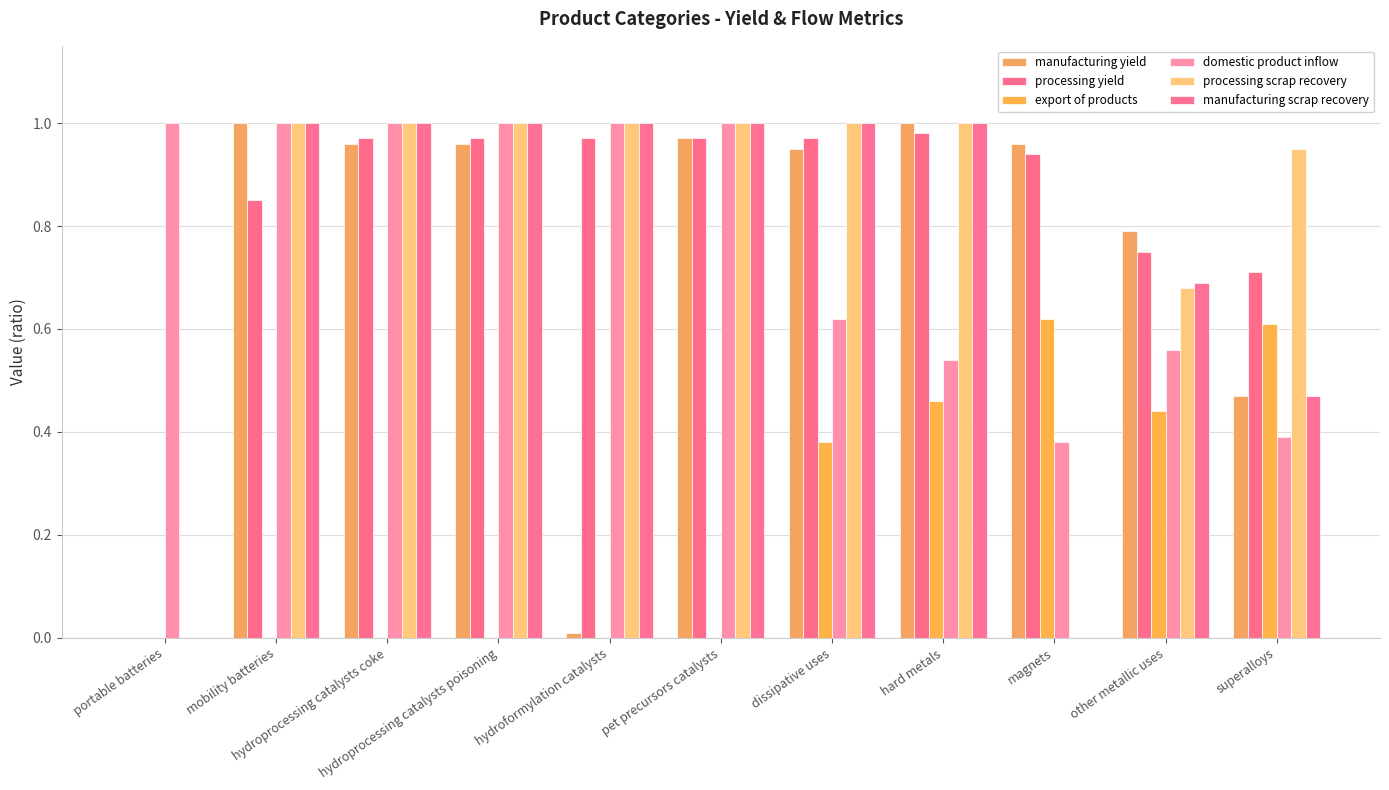

Reading left to right, transcribe all the data shown in this chart.

manufacturing yield: portable batteries=0.0	mobility batteries=1.0	hydroprocessing catalysts coke=1.0	hydroprocessing catalysts poisoning=1.0	hydroformylation catalysts=0.0	pet precursors catalysts=1.0	dissipative uses=0.9	hard metals=1.0	magnets=1.0	other metallic uses=0.8	superalloys=0.5
processing yield: portable batteries=0.0	mobility batteries=0.8	hydroprocessing catalysts coke=1.0	hydroprocessing catalysts poisoning=1.0	hydroformylation catalysts=1.0	pet precursors catalysts=1.0	dissipative uses=1.0	hard metals=1.0	magnets=0.9	other metallic uses=0.8	superalloys=0.7
export of products: portable batteries=0.0	mobility batteries=0.0	hydroprocessing catalysts coke=0.0	hydroprocessing catalysts poisoning=0.0	hydroformylation catalysts=0.0	pet precursors catalysts=0.0	dissipative uses=0.4	hard metals=0.5	magnets=0.6	other metallic uses=0.4	superalloys=0.6
domestic product inflow: portable batteries=1.0	mobility batteries=1.0	hydroprocessing catalysts coke=1.0	hydroprocessing catalysts poisoning=1.0	hydroformylation catalysts=1.0	pet precursors catalysts=1.0	dissipative uses=0.6	hard metals=0.5	magnets=0.4	other metallic uses=0.6	superalloys=0.4
processing scrap recovery: portable batteries=0.0	mobility batteries=1.0	hydroprocessing catalysts coke=1.0	hydroprocessing catalysts poisoning=1.0	hydroformylation catalysts=1.0	pet precursors catalysts=1.0	dissipative uses=1.0	hard metals=1.0	magnets=0.0	other metallic uses=0.7	superalloys=0.9
manufacturing scrap recovery: portable batteries=0.0	mobility batteries=1.0	hydroprocessing catalysts coke=1.0	hydroprocessing catalysts poisoning=1.0	hydroformylation catalysts=1.0	pet precursors catalysts=1.0	dissipative uses=1.0	hard metals=1.0	magnets=0.0	other metallic uses=0.7	superalloys=0.5